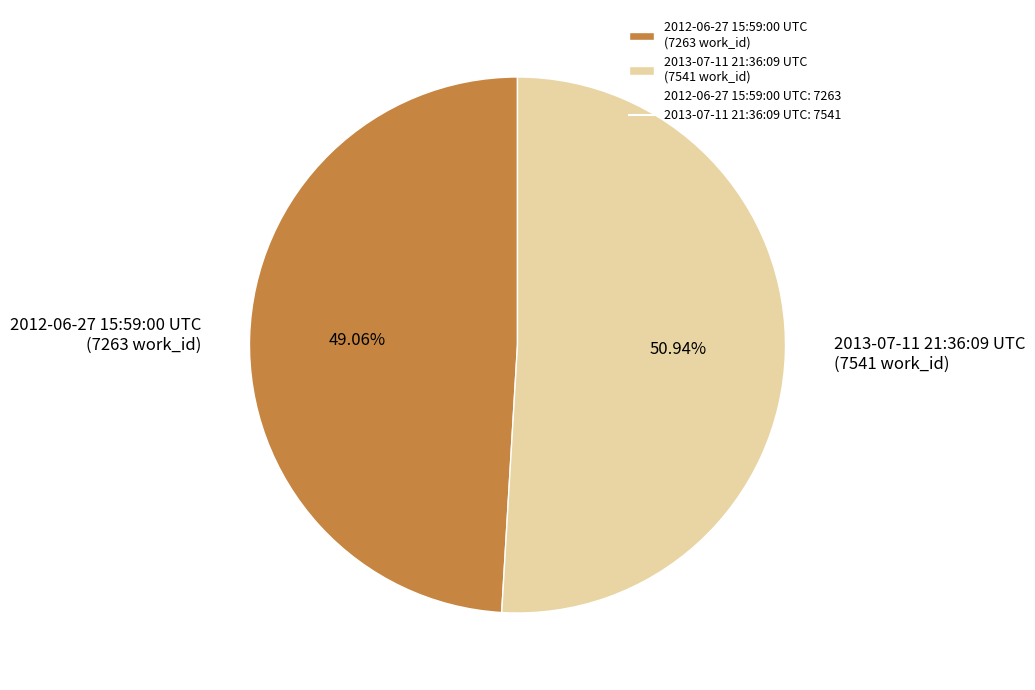

Is there any slice that represents more than half of the pie?

Yes